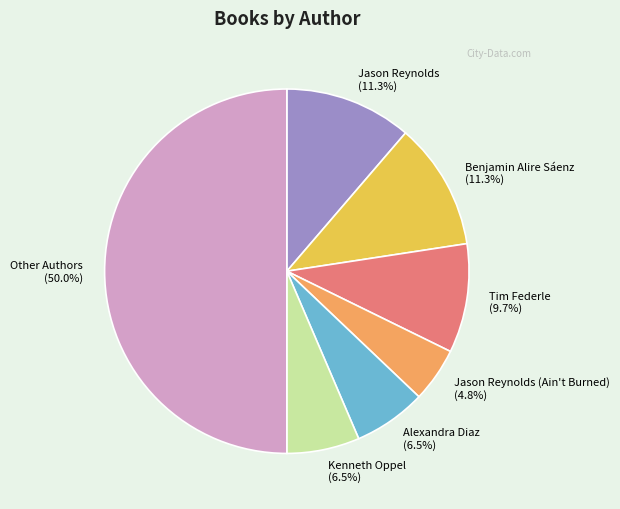

Do Benjamin Alire Sáenz and Alexandra Diaz together represent more than half of the pie?

No